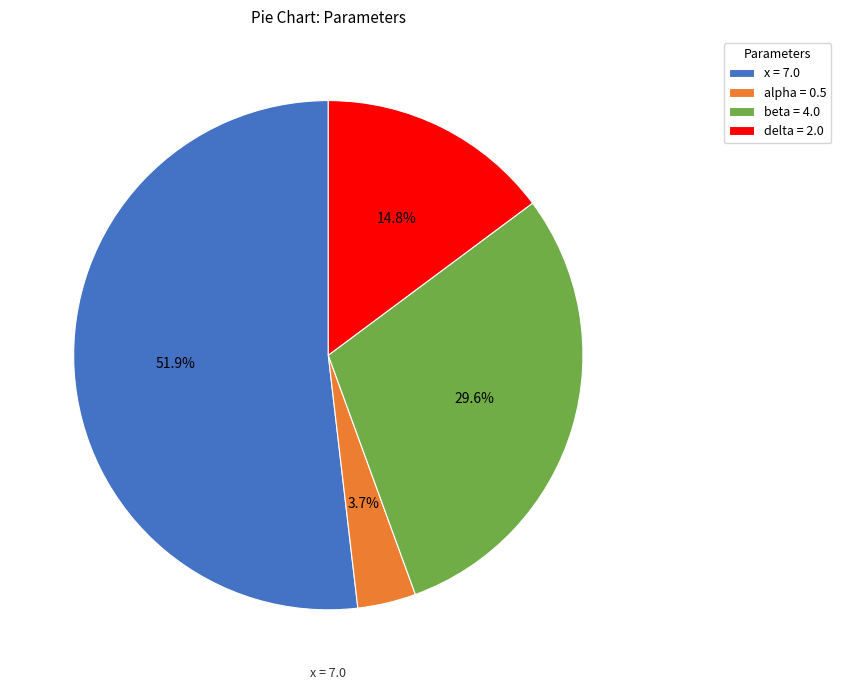

Does any single category account for the majority?

Yes